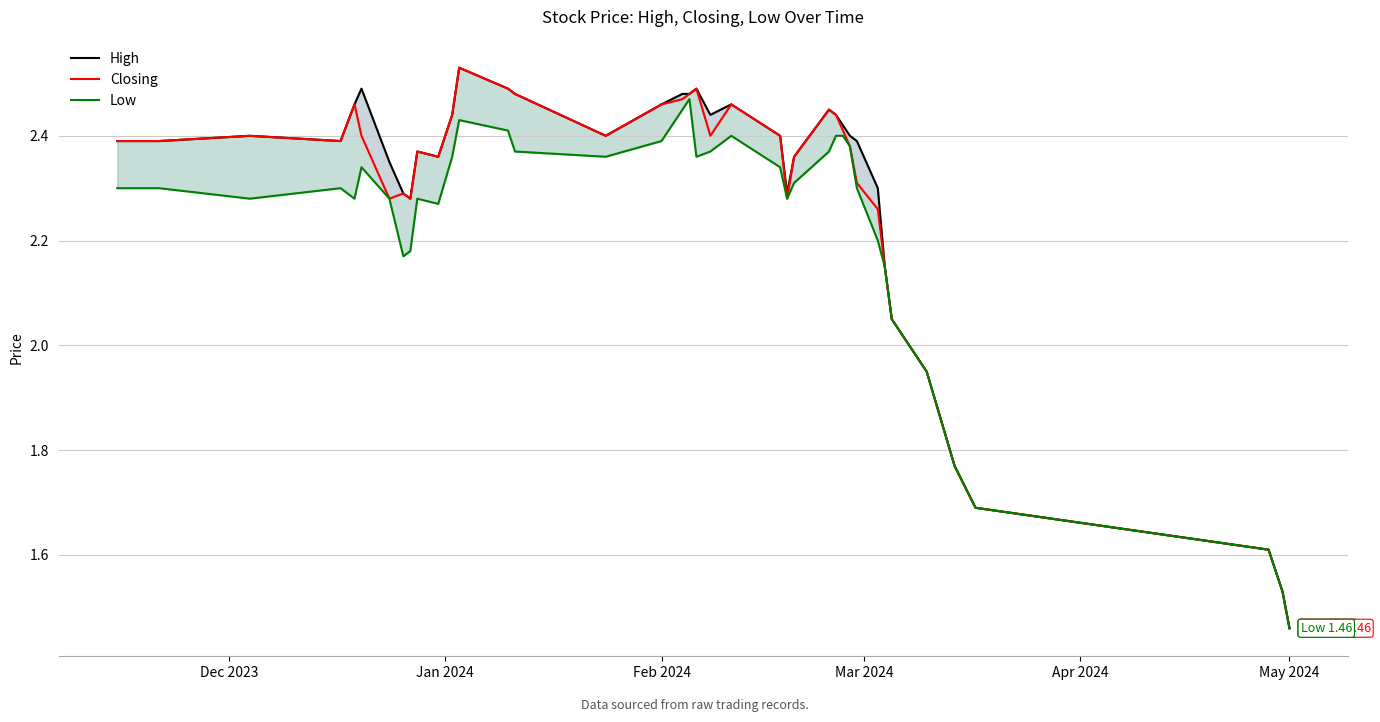

Rank the series at Jan 2024 from lowest to highest value.

Low, High, Closing